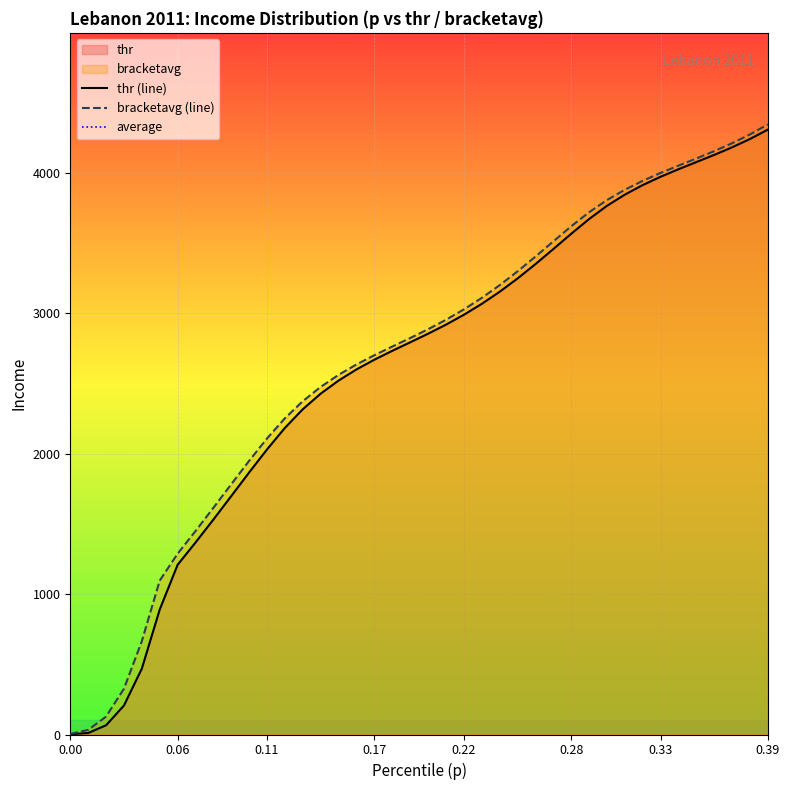

How many lines are shown in the chart?

2